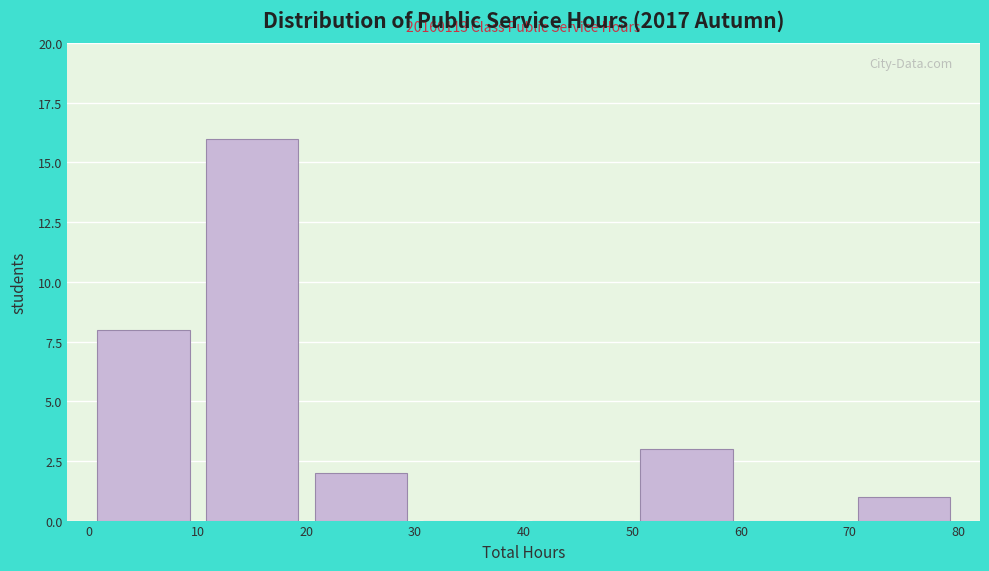

Which range on the x-axis has the tallest bar?

10 to 20